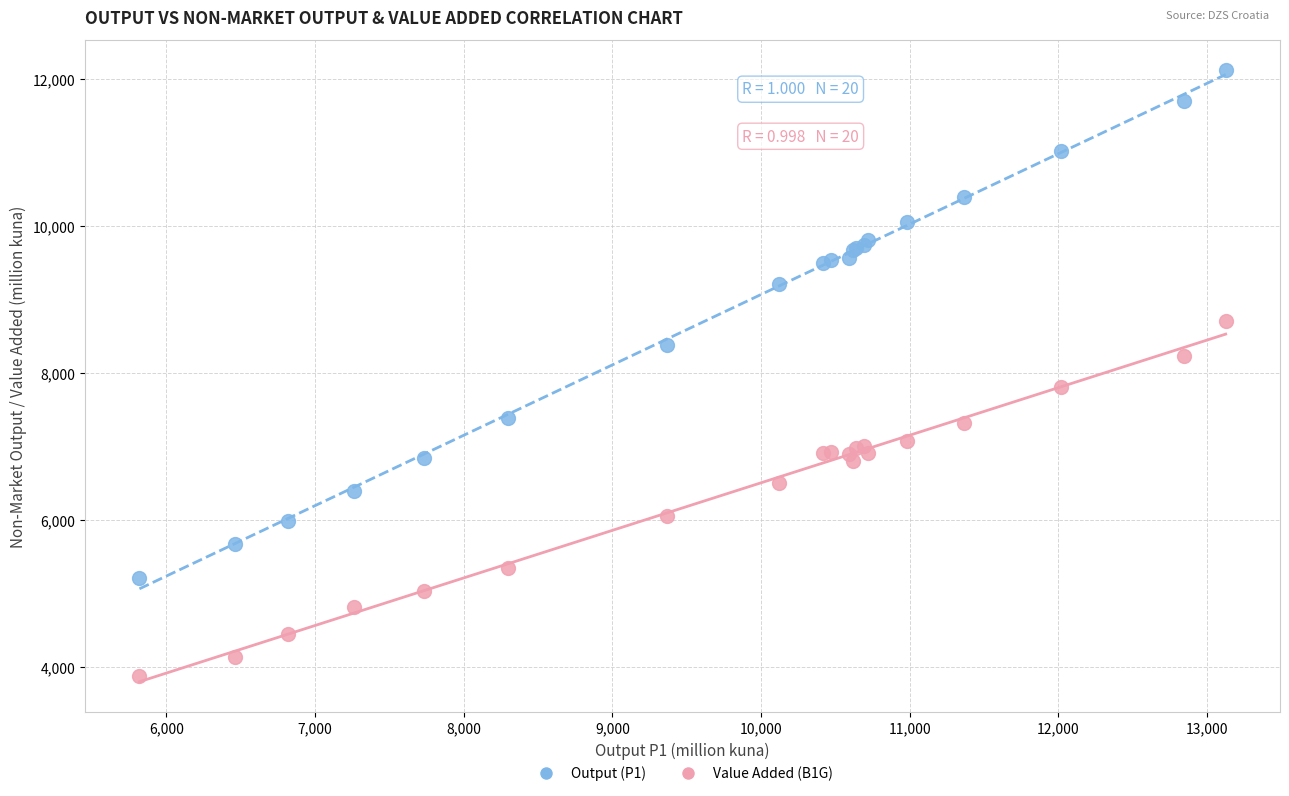

In the Value Added (B1G) series, what Y value is closest to 6292?

6501.4